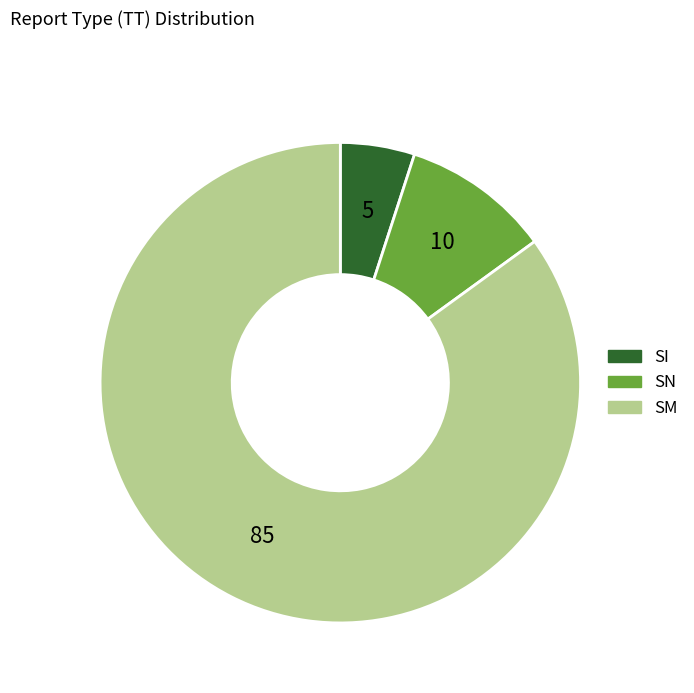

Rank the categories by value from highest to lowest.

SM, SN, SI